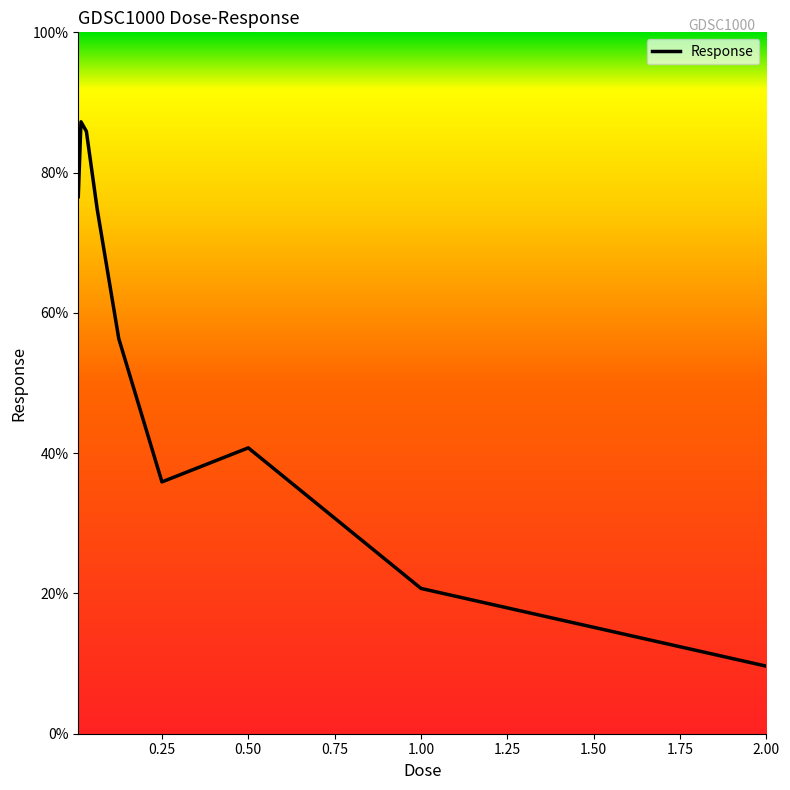

What is the difference between the maximum and minimum values?

77.6